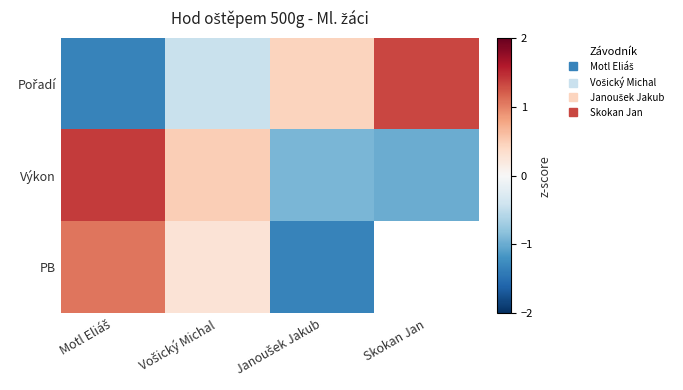

List the series in order of their peak value, lowest first.

PB, Pořadí, Výkon